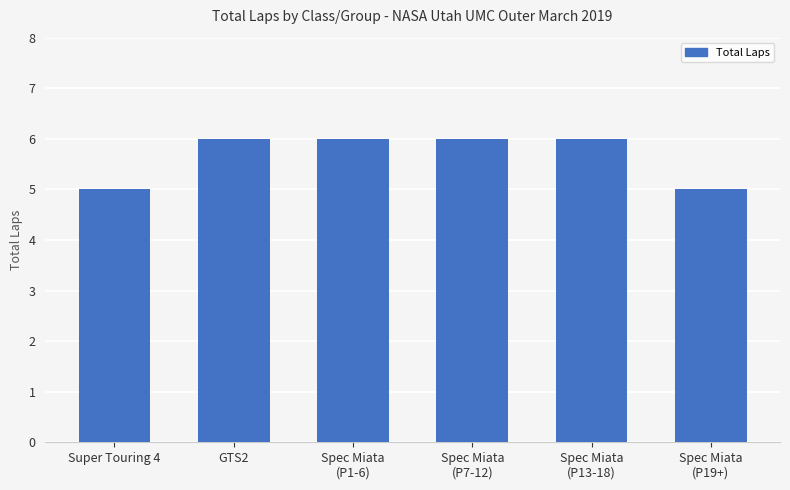

How many bars are there in total?

6